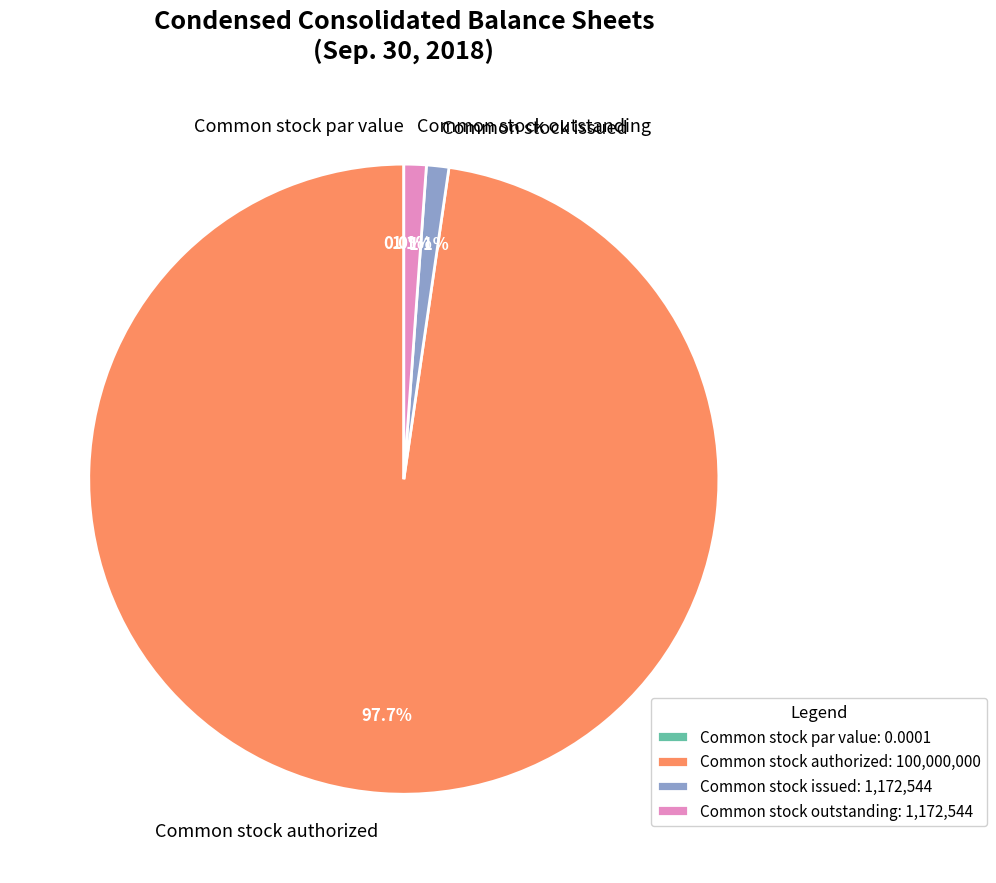

Which slice is the largest?

Common stock authorized